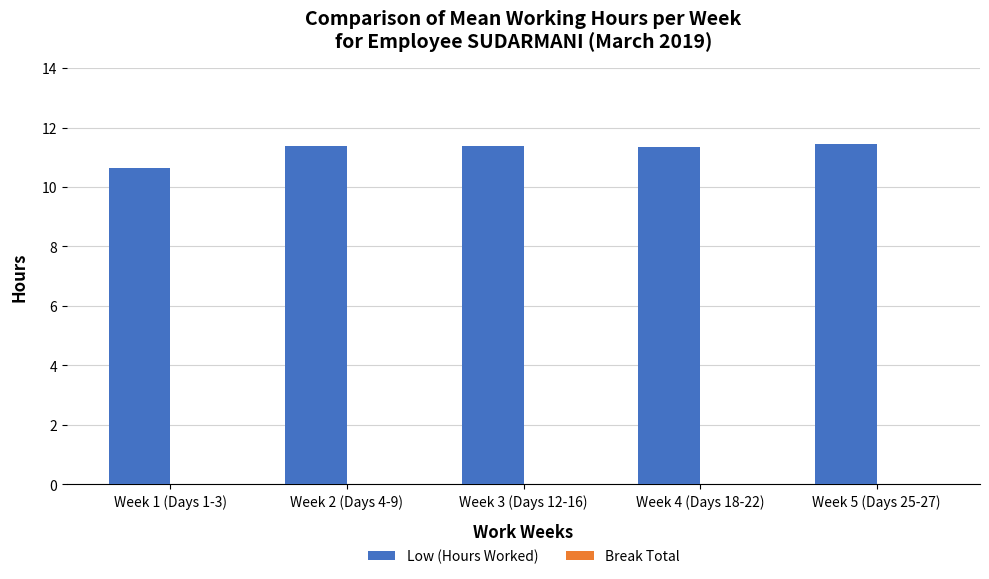

What is the sum of all values?

56.2